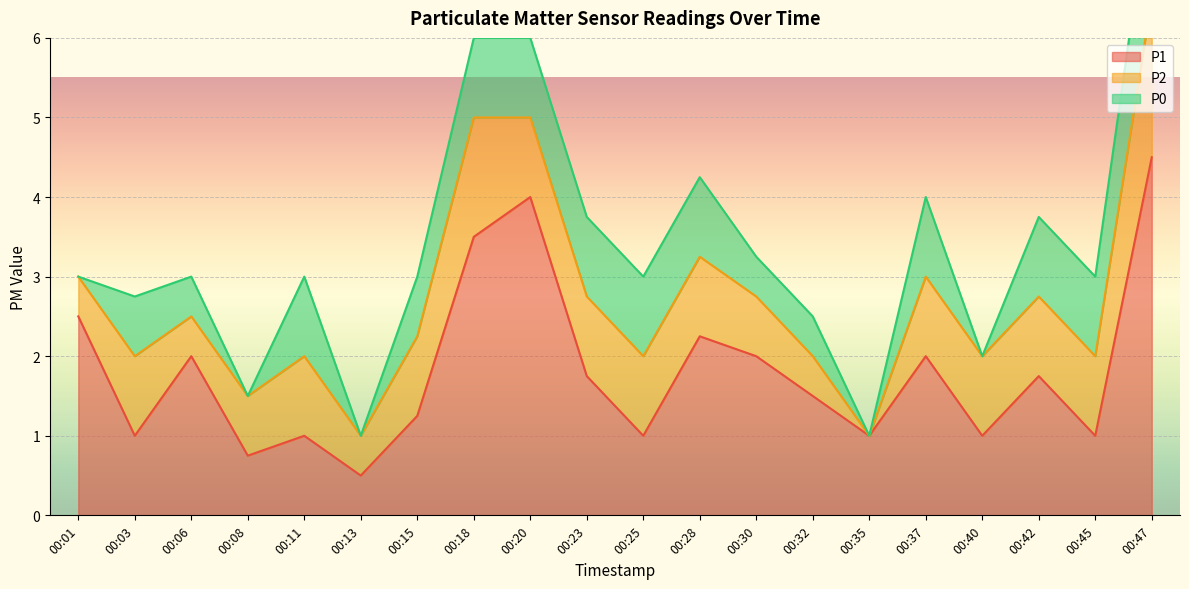

Reading left to right, extract all data points from this chart.

P1: 2.5	1.0	2.0	0.8	1.0	0.5	1.2	3.5	4.0	1.8	1.0	2.2	2.0	1.5	1.0	2.0	1.0	1.8	1.0	4.5
P2: 0.5	1.0	0.5	0.8	1.0	0.5	1.0	1.5	1.0	1.0	1.0	1.0	0.8	0.5	0.0	1.0	1.0	1.0	1.0	2.0
P0: 0.0	0.8	0.5	0.0	1.0	0.0	0.8	1.0	1.0	1.0	1.0	1.0	0.5	0.5	0.0	1.0	0.0	1.0	1.0	1.5